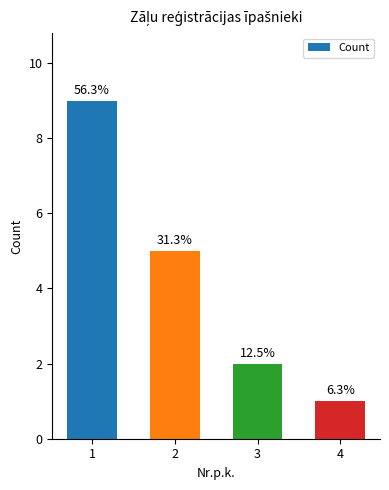

What is the minimum value shown in the chart?

1